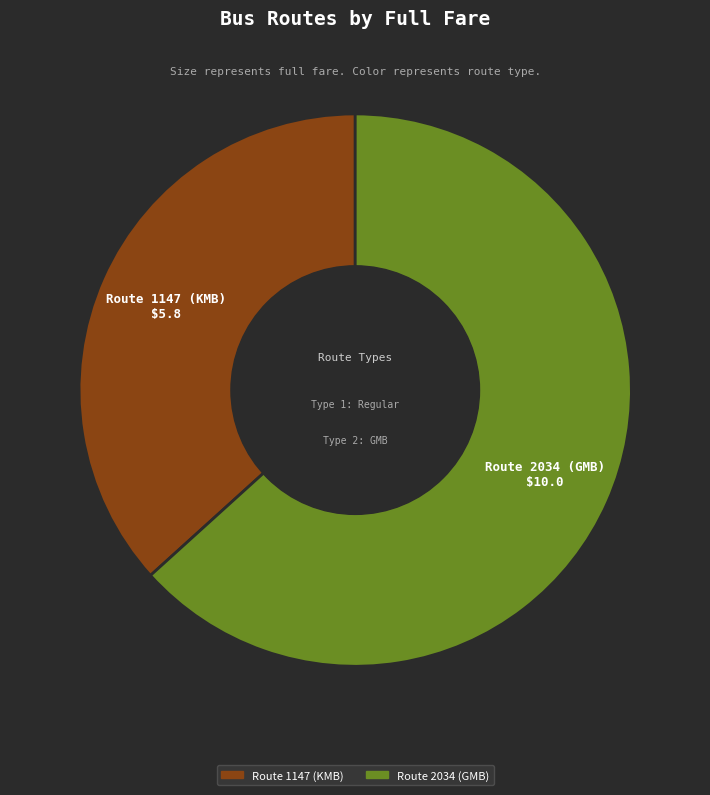

Is it true that Route 2034 (GMB) is 76% of the pie?

False